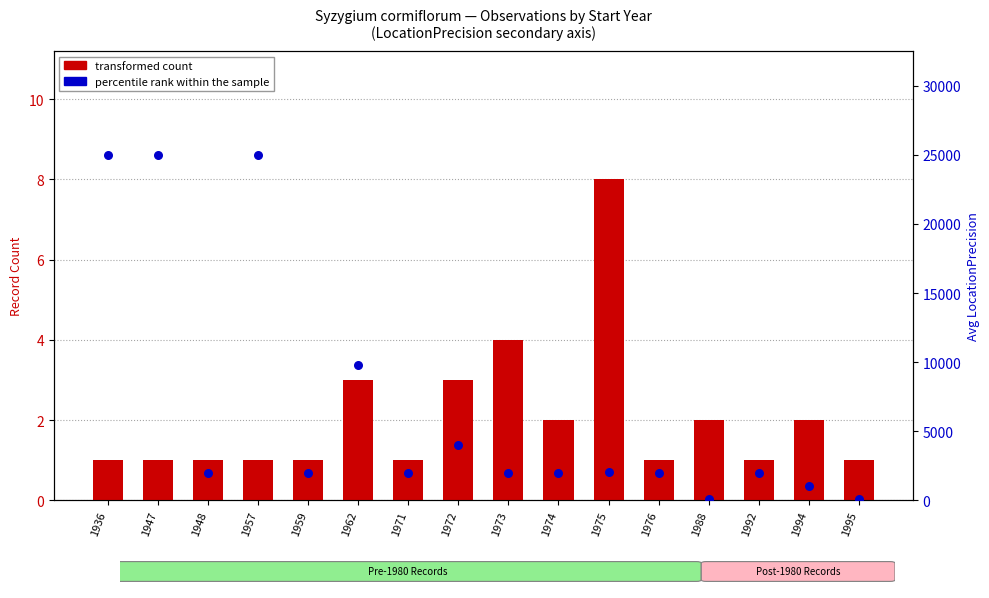

What is the total value across all series at 1948?

2001